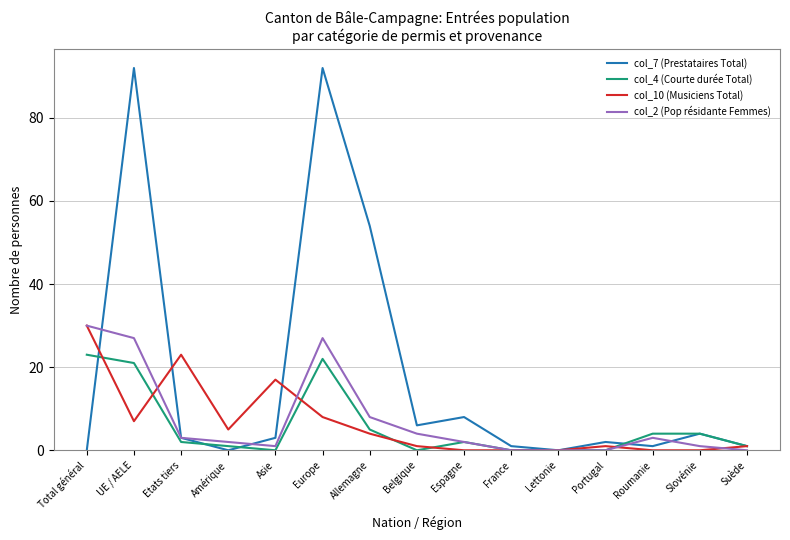

What is the total value across all series at Total général?

83